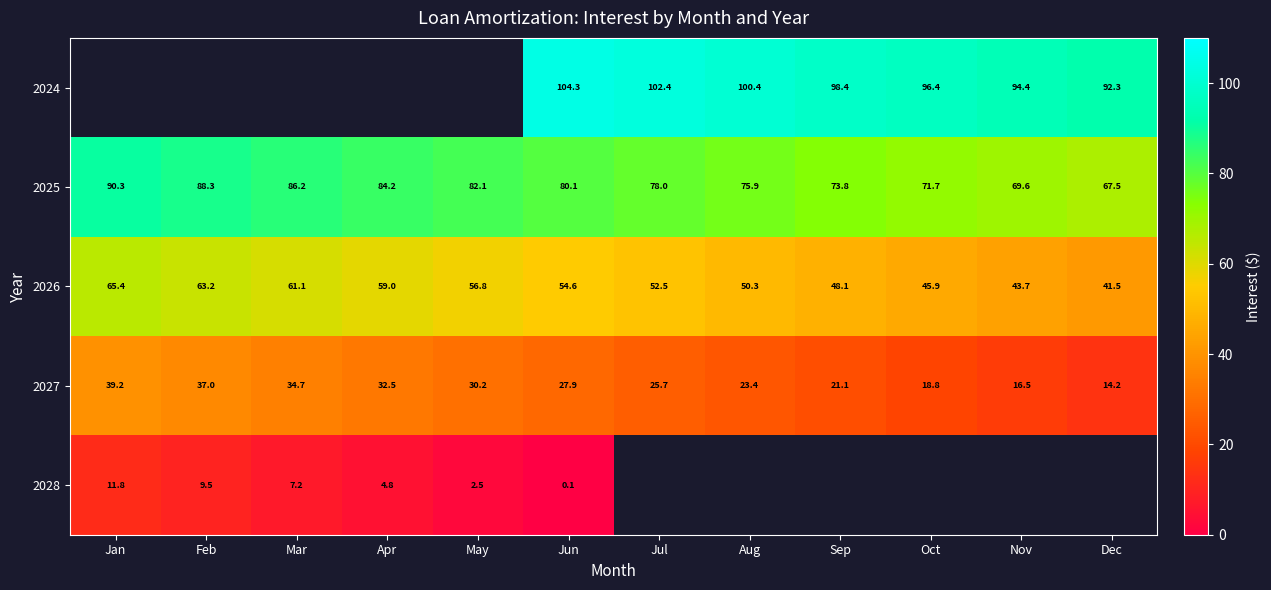

At which category is the sum across all series the highest?

Jun